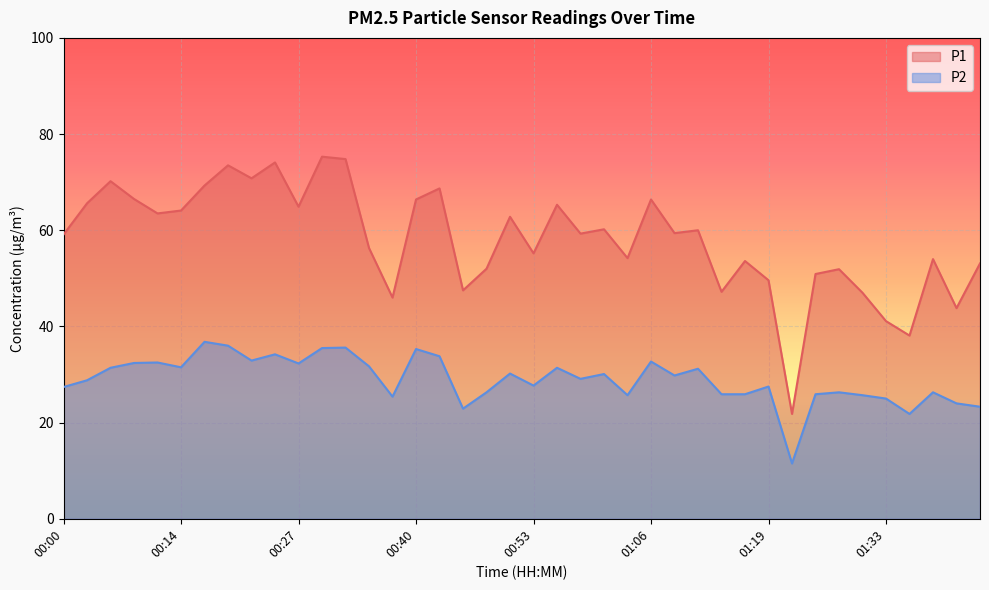

What is the difference between the P1 values at 01:38 and 00:37?

8.0